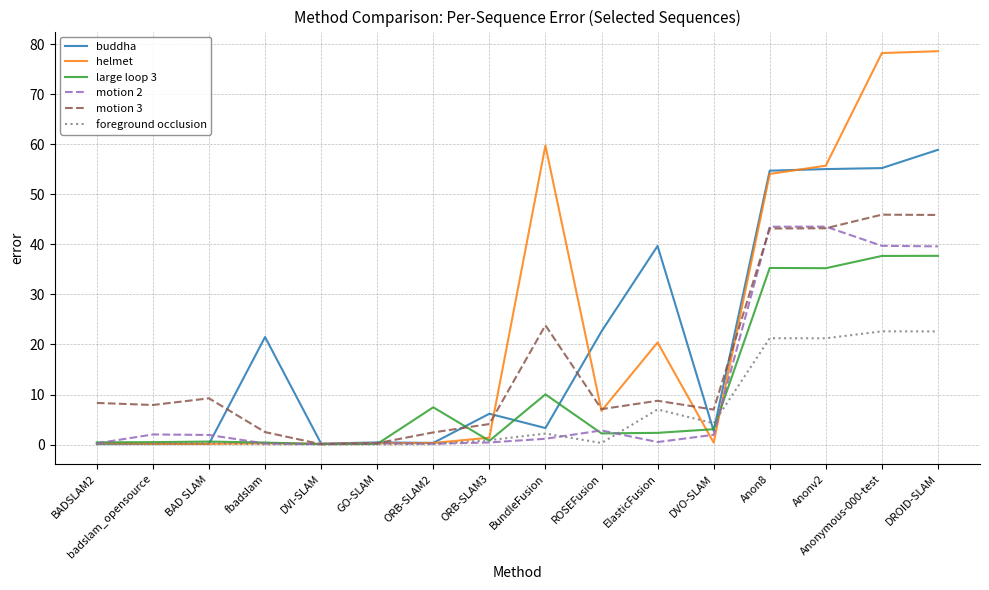

Which series changed the most between BADSLAM2 and GO-SLAM?

motion 3